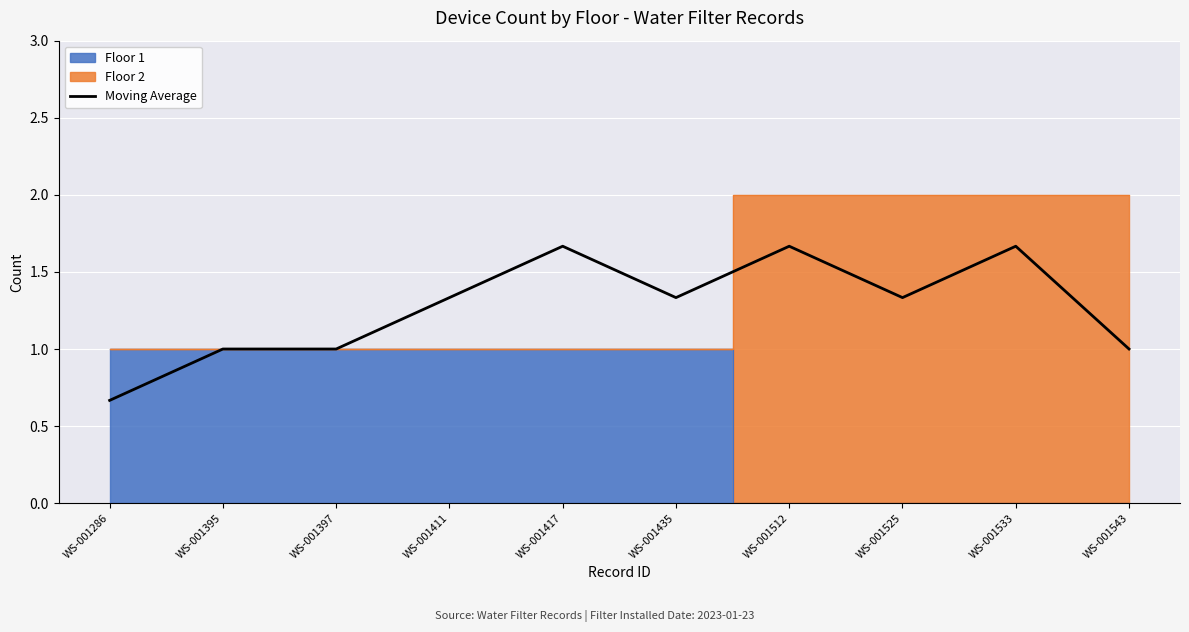

Which label corresponds to the largest value in the chart?

WS-001417